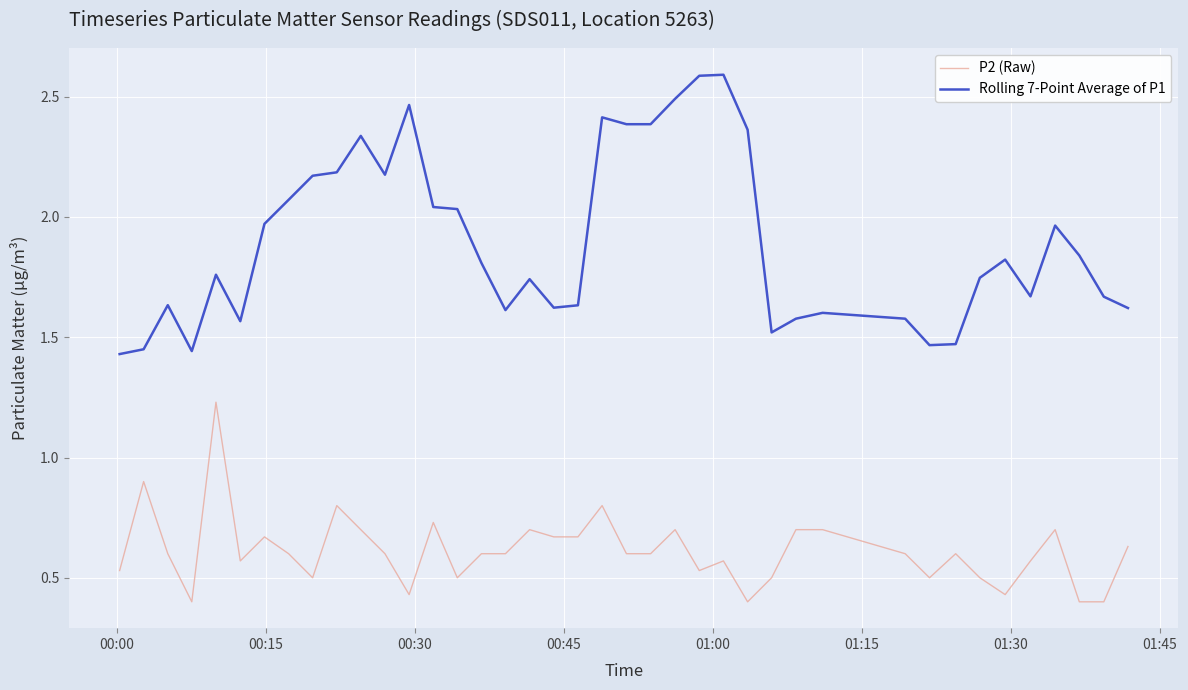

Which series has the largest total across all categories?

Rolling 7-Point Average of P1